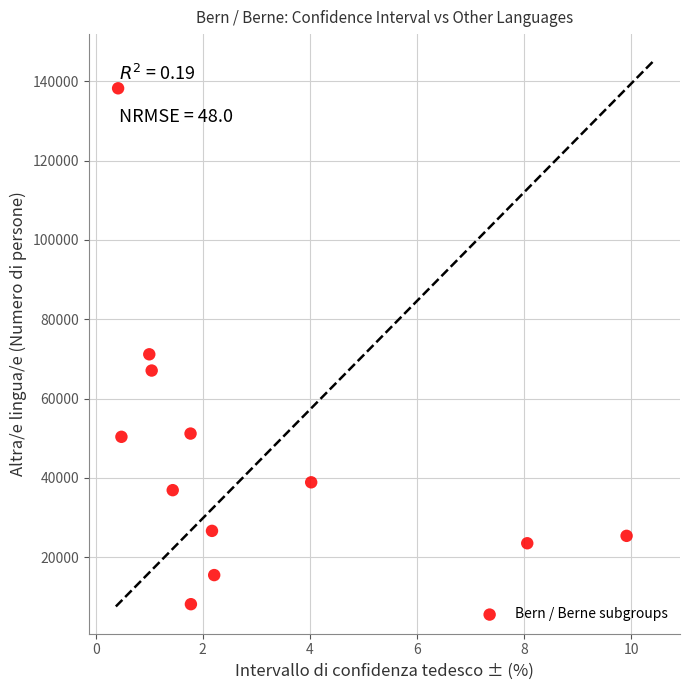

What Y value in the scatter plot is closest to 73192?

71161.1